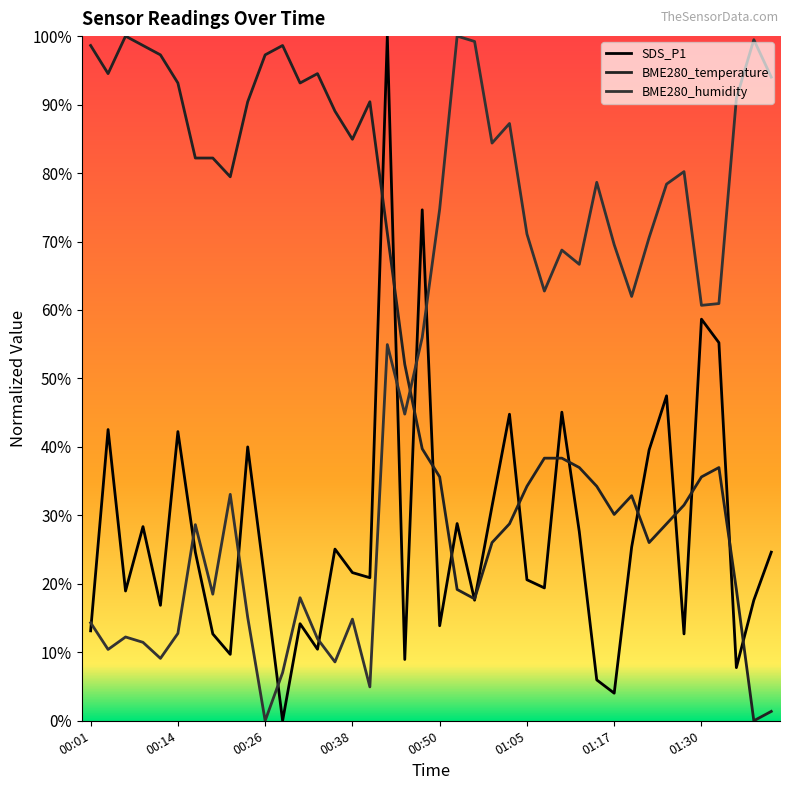

Does the chart display data point markers on the line(s)?

No